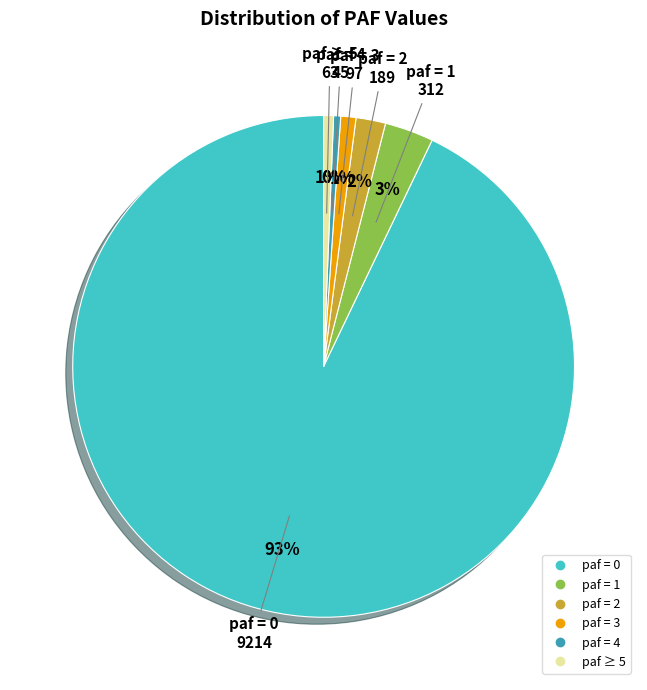

Is there a majority slice in this chart?

Yes